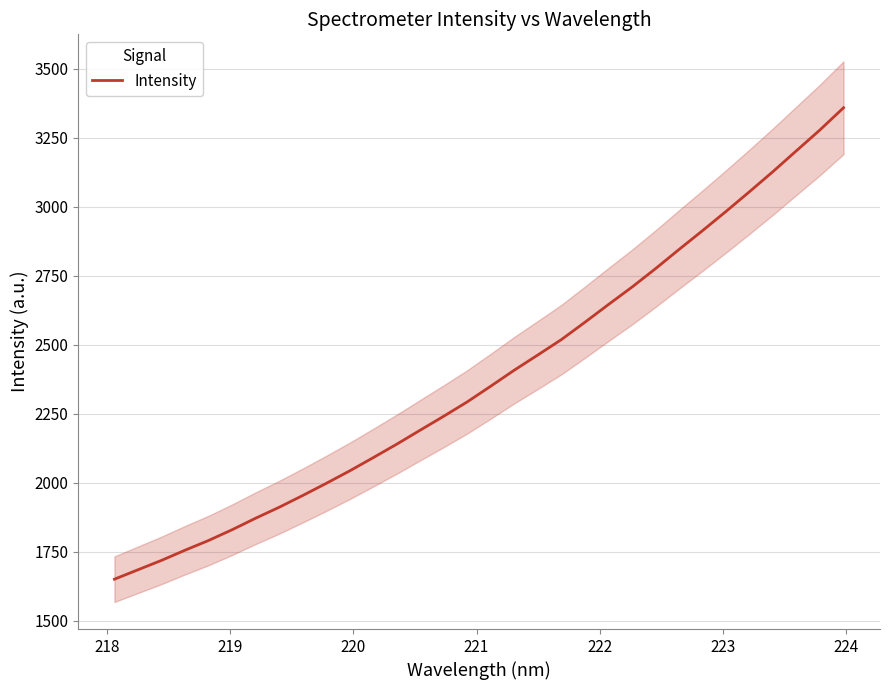

What is the maximum value for Intensity?

3358.3